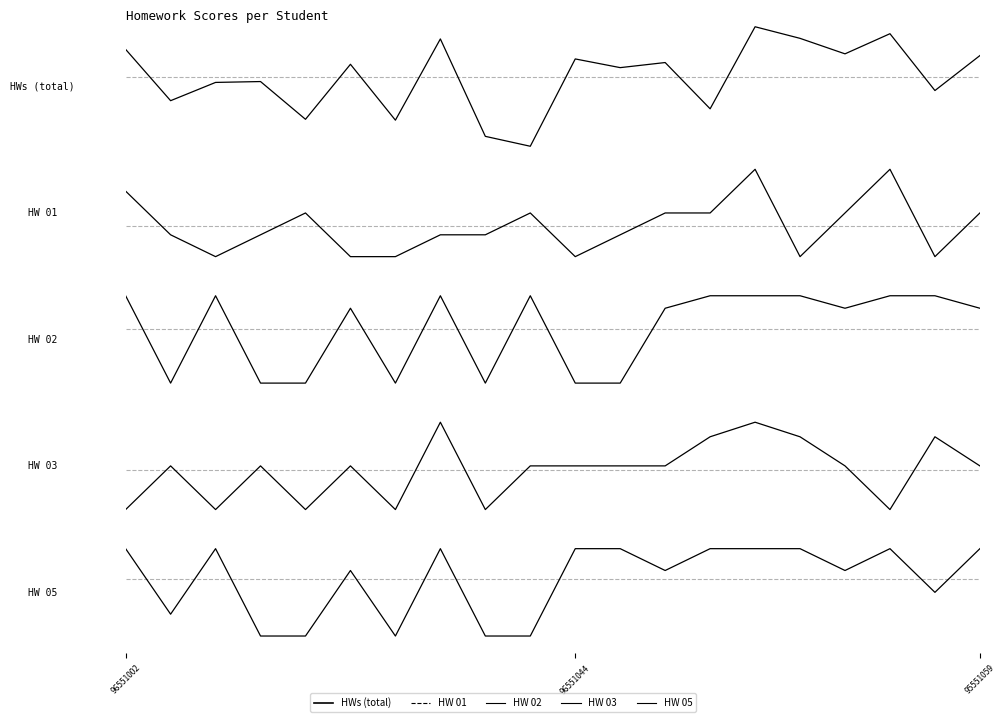

What is the lowest value of the HWs (total) series?

2.8